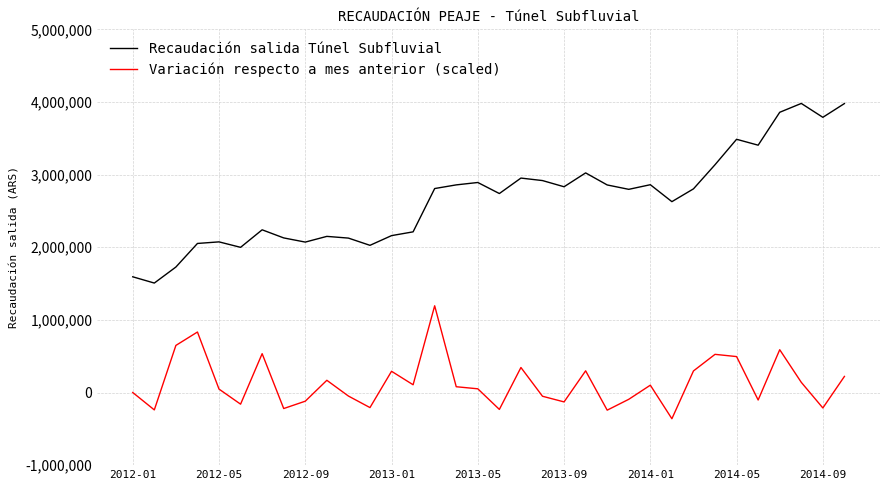

List the series in order of their overall mean, highest first.

Recaudación salida Túnel Subfluvial, Variación respecto a mes anterior (scaled)